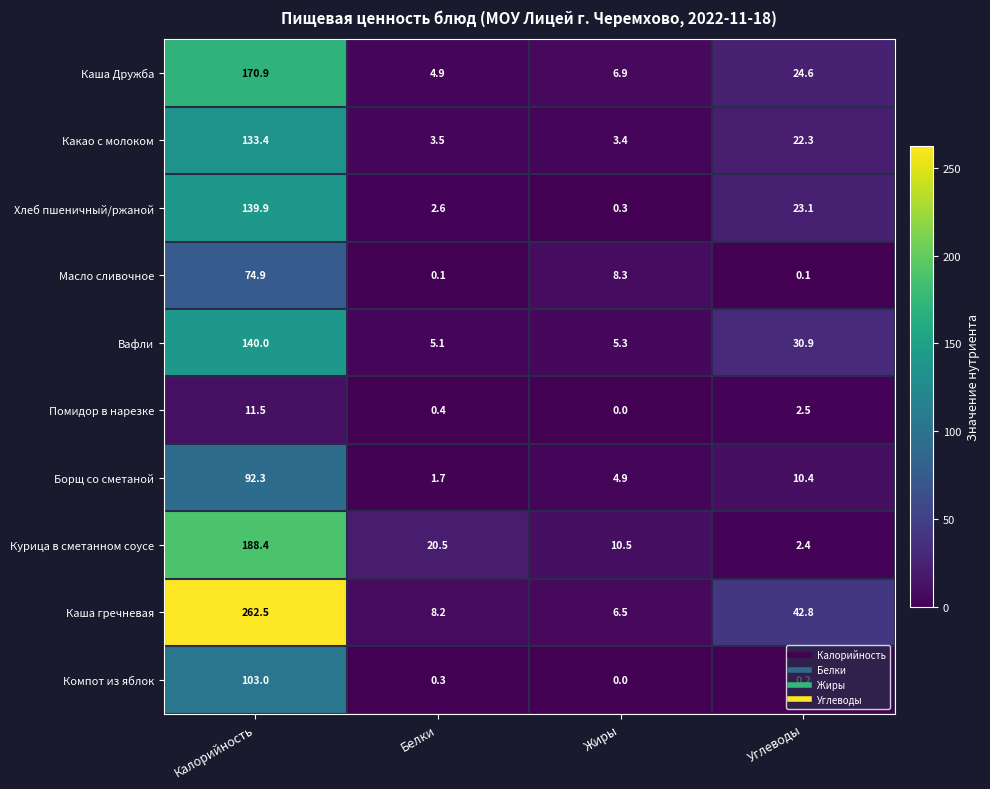

What is the sum of the Хлеб пшеничный/ржаной values at Калорийность and Углеводы?

163.0